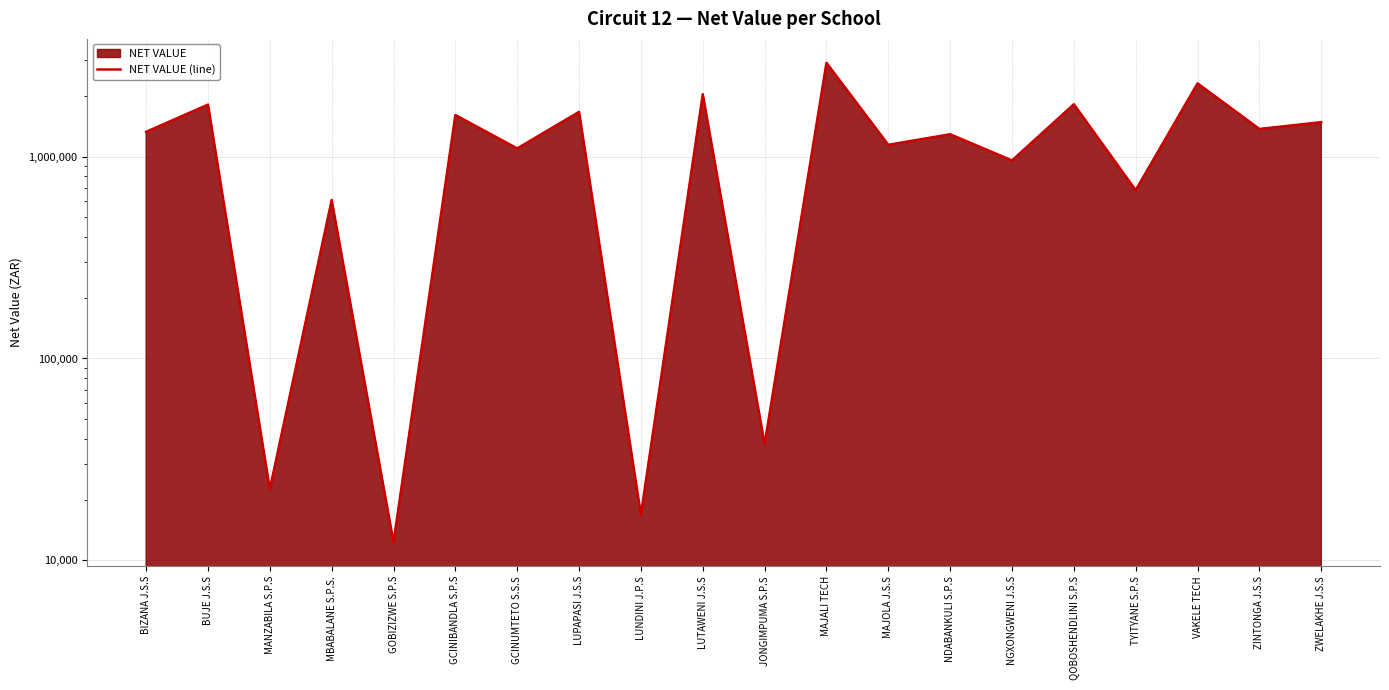

The value at NGXONGWENI J.S.S is 467654.2. True or false?

False